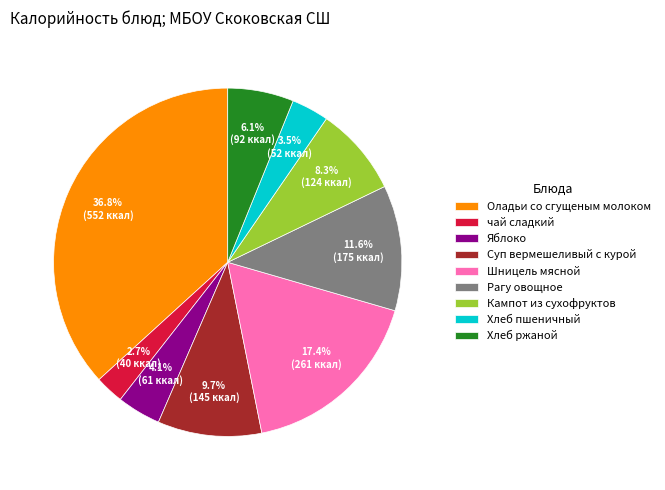

How much of the chart is everything except Кампот из сухофруктов?

91.7%